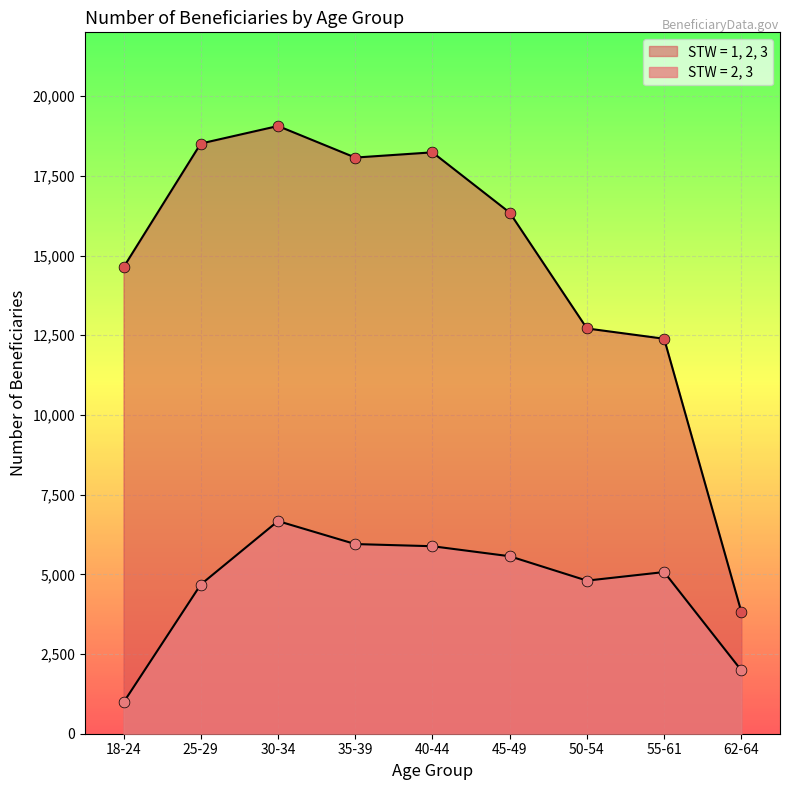

At how many categories does at least one series exceed 10855?

8